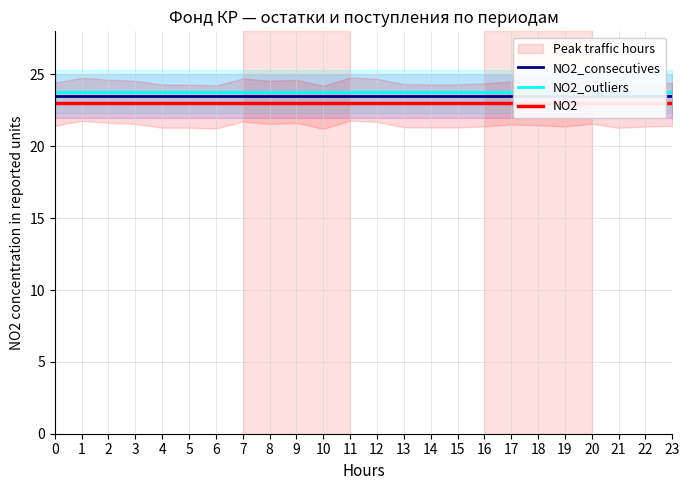

Rank the categories by NO2 value from highest to lowest.

0, 1, 2, 3, 4, 5, 6, 7, 8, 9, 10, 11, 12, 13, 14, 15, 16, 17, 18, 19, 20, 21, 22, 23